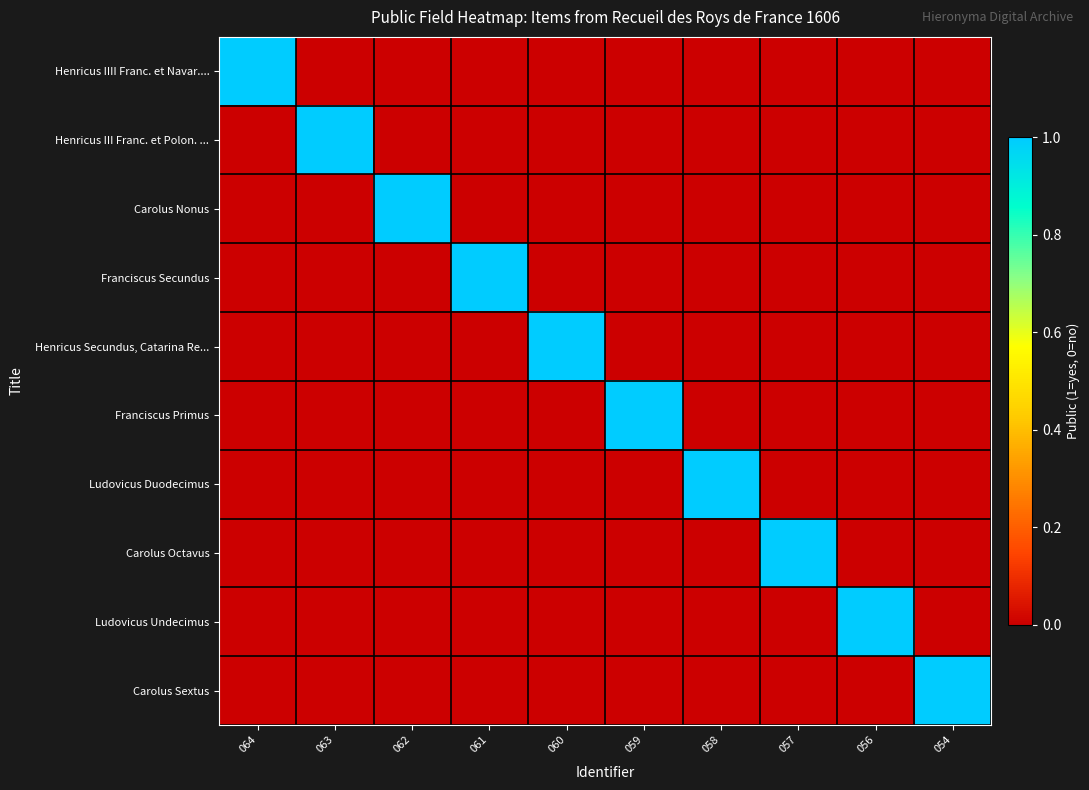

Reading left to right, what are all the values shown in this chart?

Henricus IIII Franc. et Navar....: 064=1	063=0	062=0	061=0	060=0	059=0	058=0	057=0	056=0	054=0
Henricus III Franc. et Polon. ...: 064=0	063=1	062=0	061=0	060=0	059=0	058=0	057=0	056=0	054=0
Carolus Nonus: 064=0	063=0	062=1	061=0	060=0	059=0	058=0	057=0	056=0	054=0
Franciscus Secundus: 064=0	063=0	062=0	061=1	060=0	059=0	058=0	057=0	056=0	054=0
Henricus Secundus, Catarina Re...: 064=0	063=0	062=0	061=0	060=1	059=0	058=0	057=0	056=0	054=0
Franciscus Primus: 064=0	063=0	062=0	061=0	060=0	059=1	058=0	057=0	056=0	054=0
Ludovicus Duodecimus: 064=0	063=0	062=0	061=0	060=0	059=0	058=1	057=0	056=0	054=0
Carolus Octavus: 064=0	063=0	062=0	061=0	060=0	059=0	058=0	057=1	056=0	054=0
Ludovicus Undecimus: 064=0	063=0	062=0	061=0	060=0	059=0	058=0	057=0	056=1	054=0
Carolus Sextus: 064=0	063=0	062=0	061=0	060=0	059=0	058=0	057=0	056=0	054=1